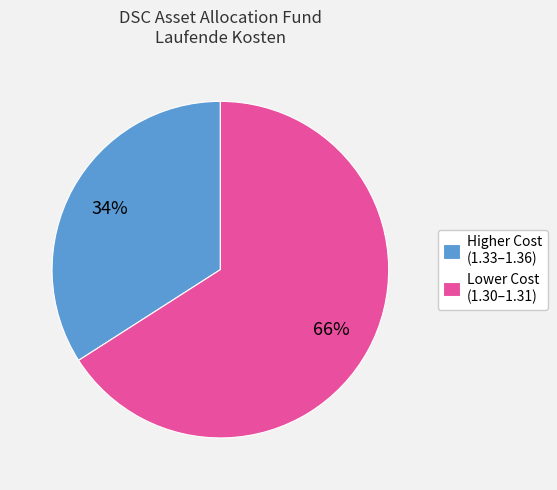

What is the ratio of the value at Lower Cost (1.30–1.31) to the value at Higher Cost (1.33–1.36)?

1.9